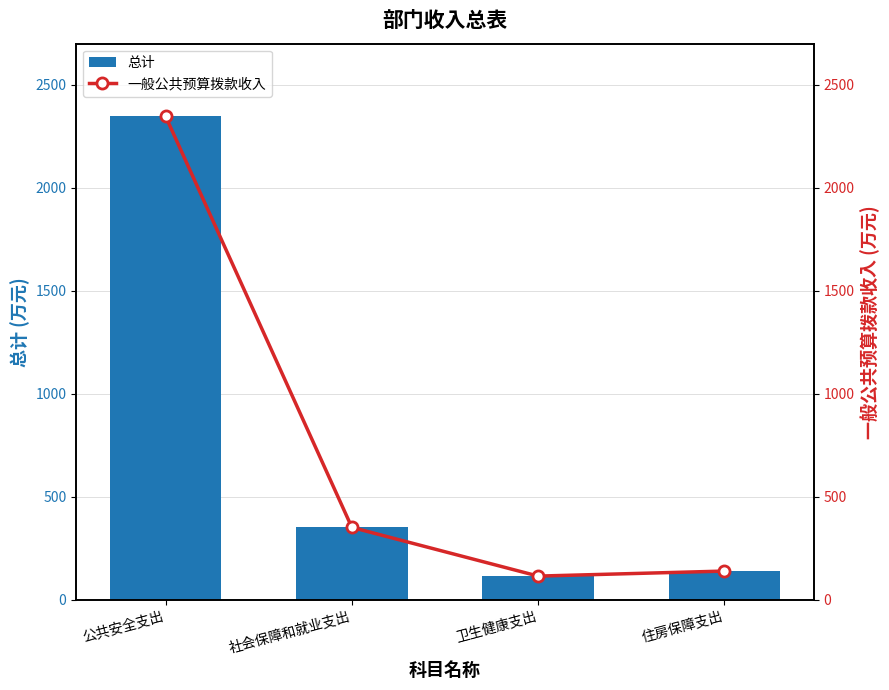

Which category has the highest value in the 一般公共预算拨款收入 series?

公共安全支出